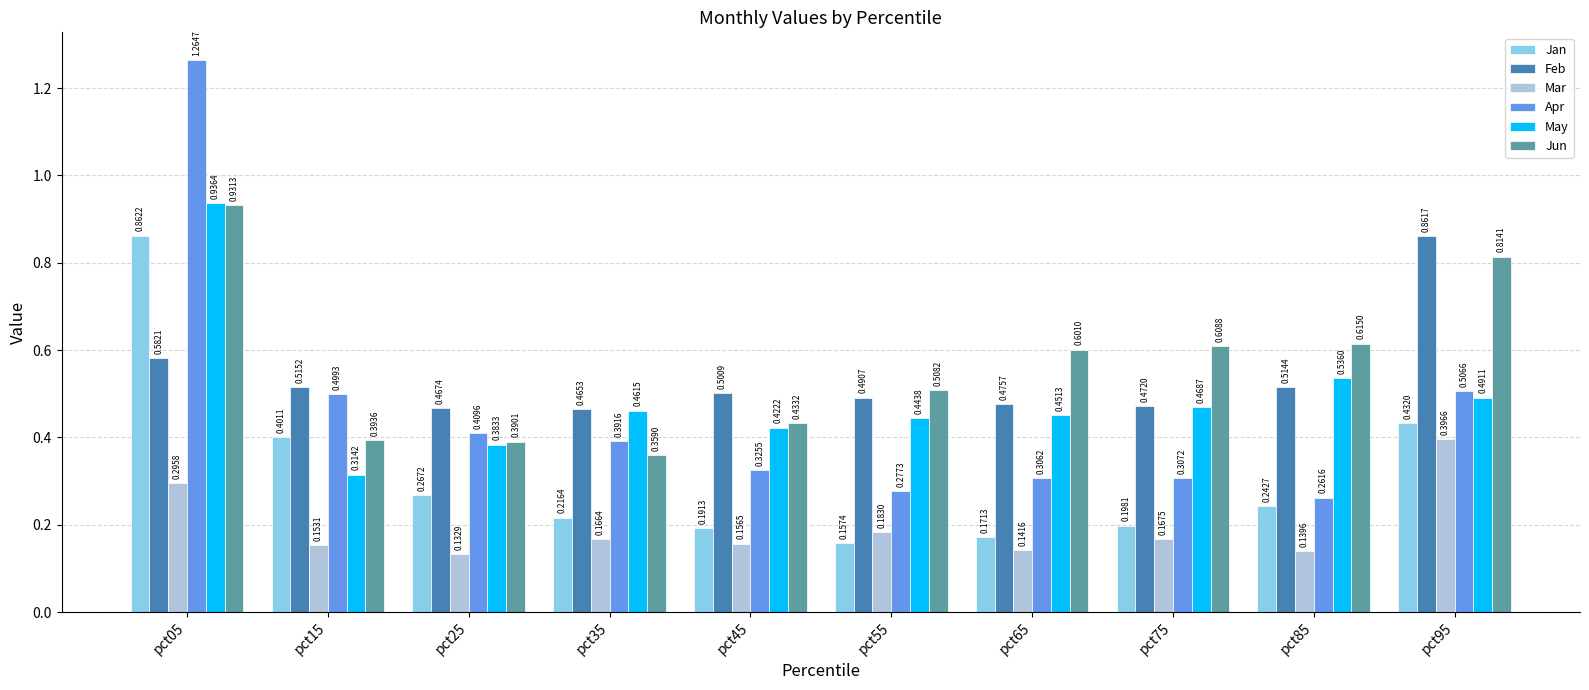

What is the sum of the Apr values at pct05 and pct45?

1.6